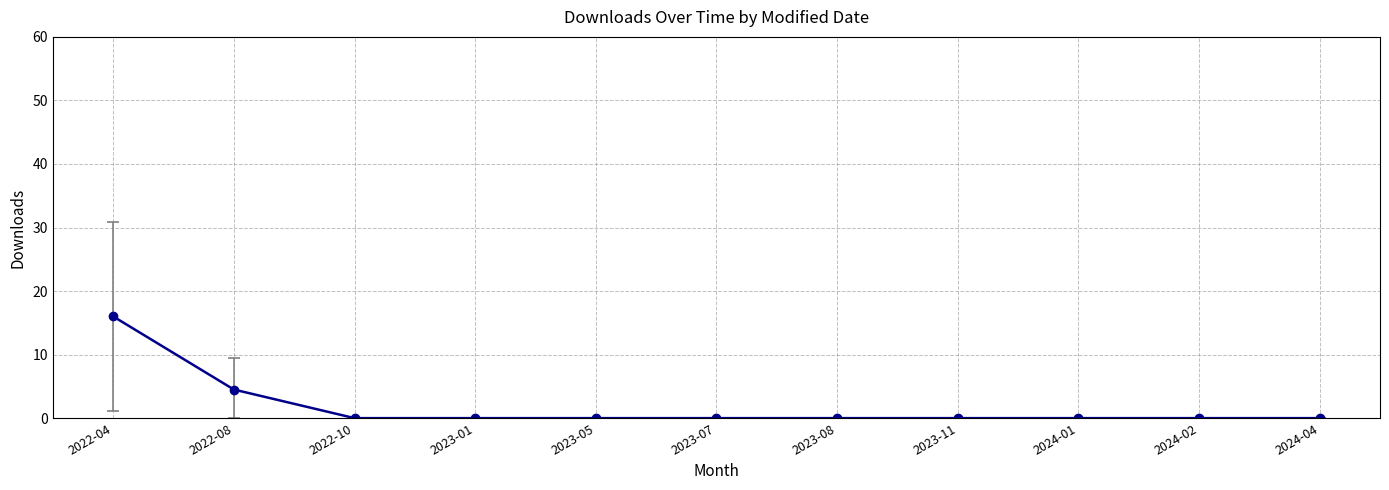

What is the difference between the maximum and second lowest values?

16.0